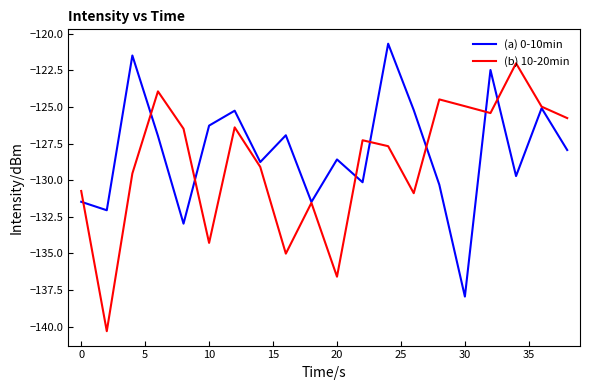

List the series in order of their overall mean, highest first.

(a) 0-10min, (b) 10-20min